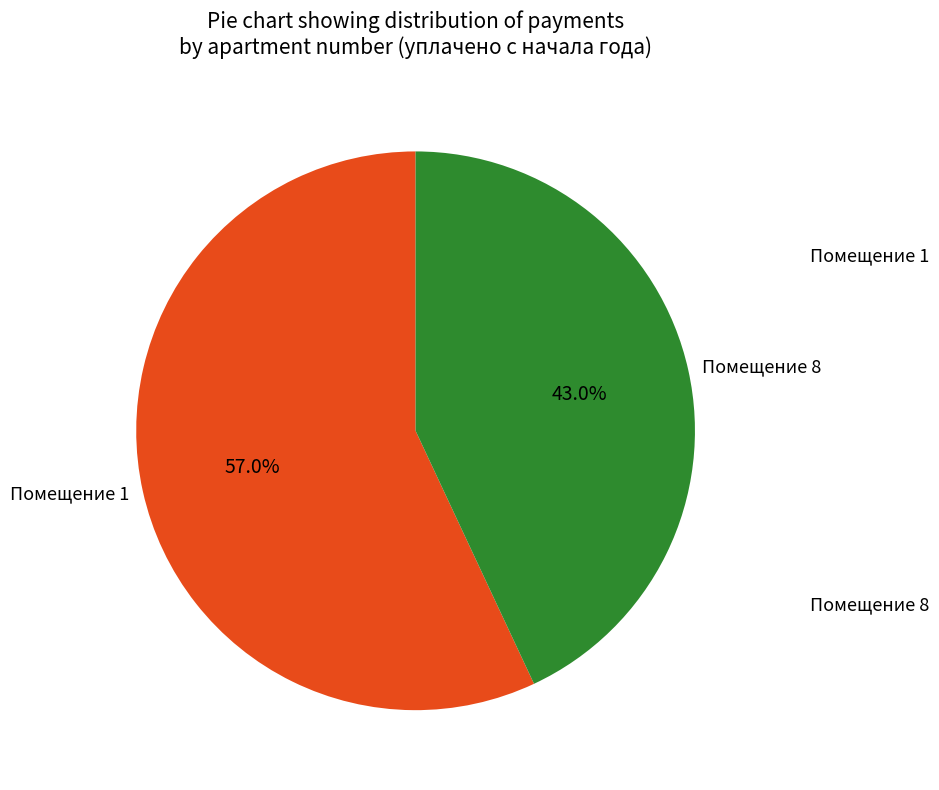

Is there a majority slice in this chart?

Yes